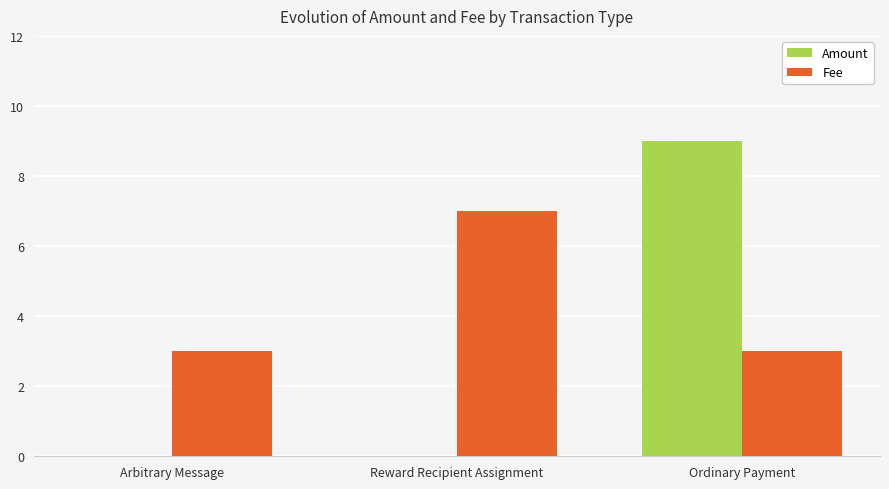

Reading left to right, list all the values displayed in this chart.

Amount: 0	0	9
Fee: 3	7	3